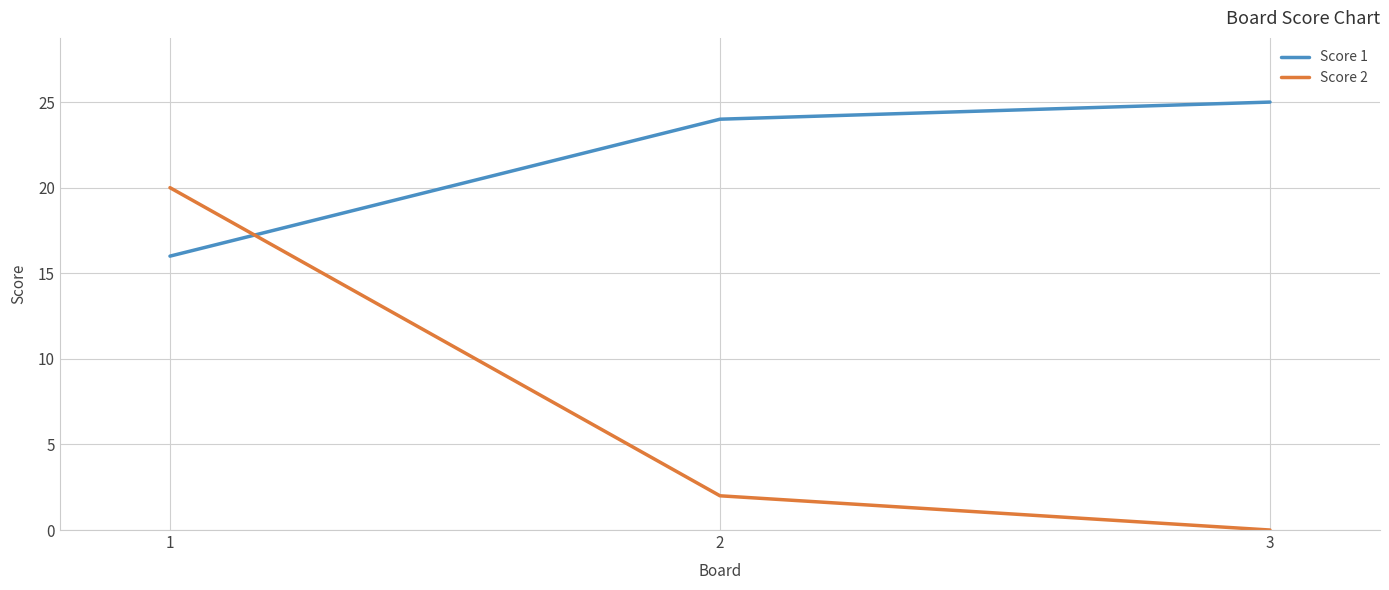

Which series has the widest spread of values?

Score 2